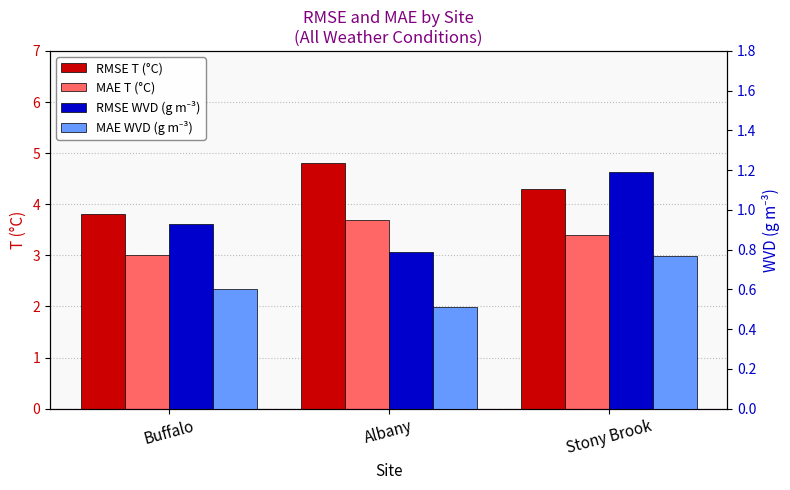

What is the average value of the RMSE T (°C) series?

4.3